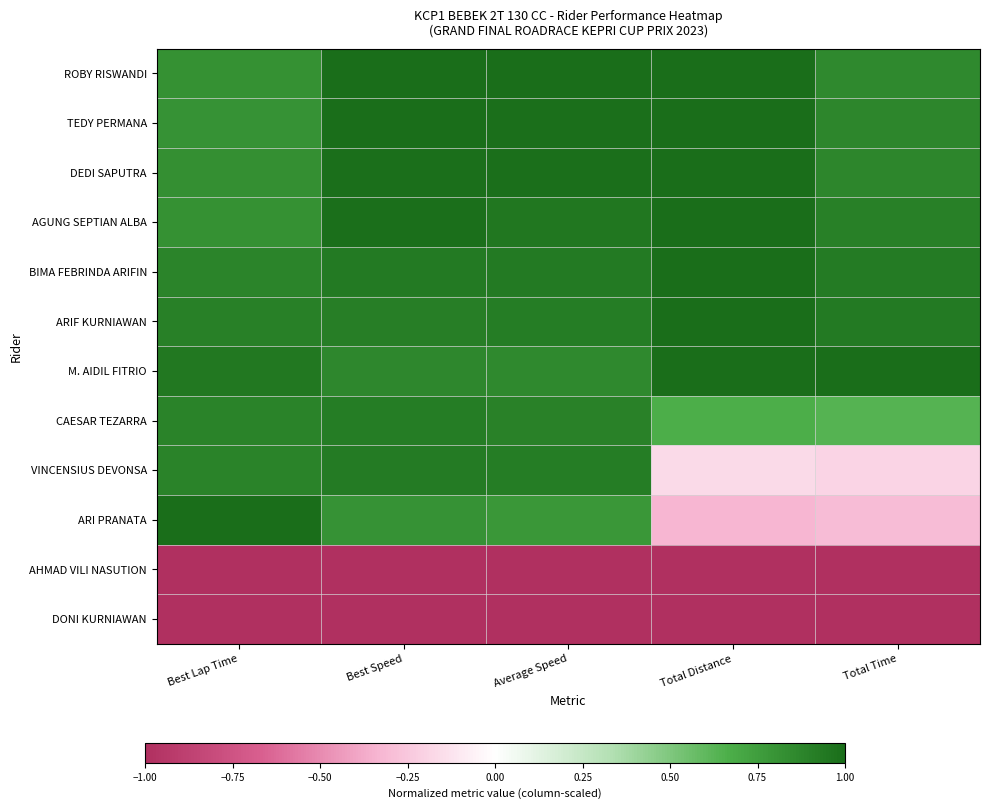

At how many categories does at least one series exceed 0?

5